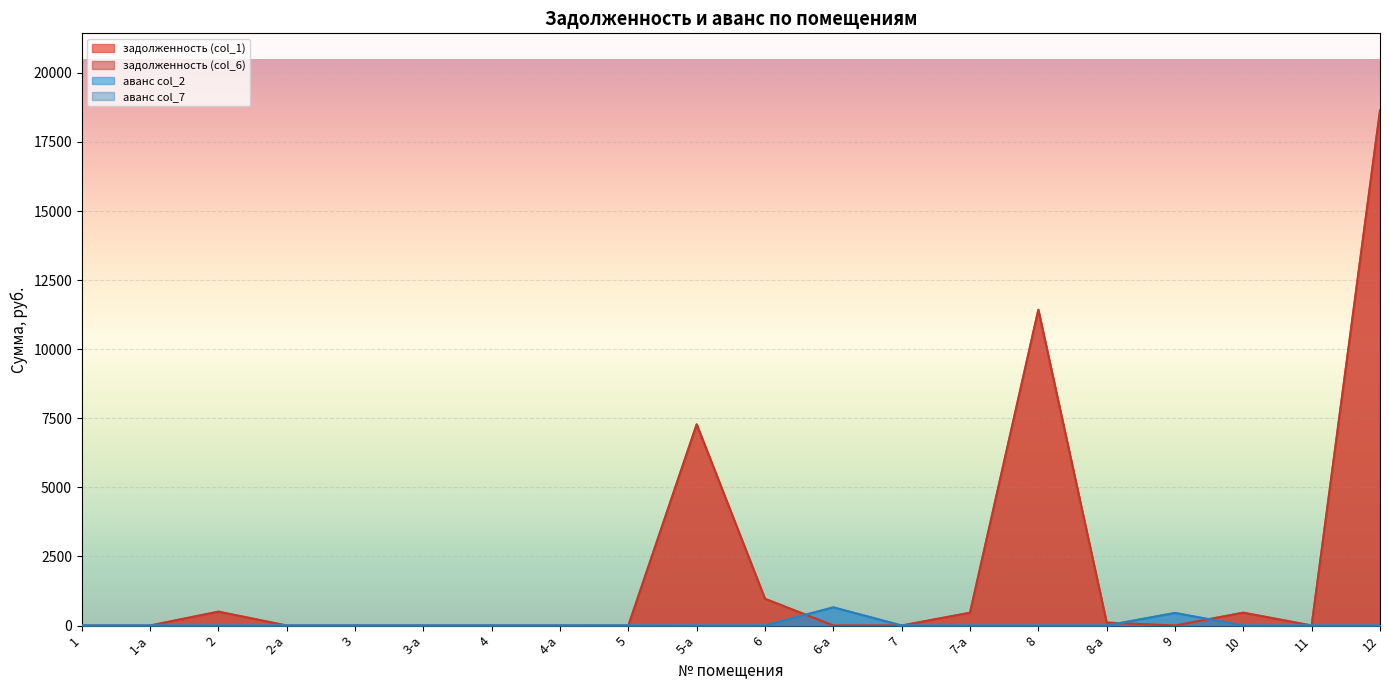

What is the difference between the second highest and second lowest values in the задолженность (col_1) series?

11426.7